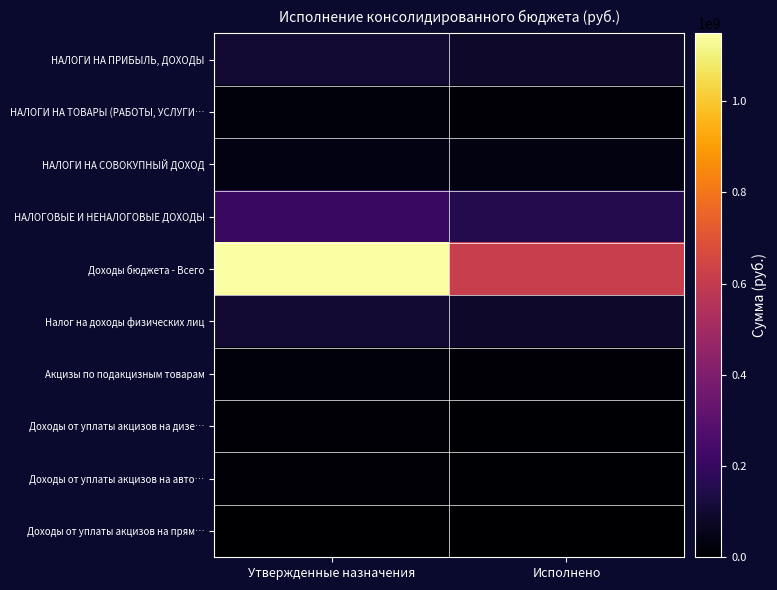

Which series has the largest total across all categories?

Доходы бюджета - Всего